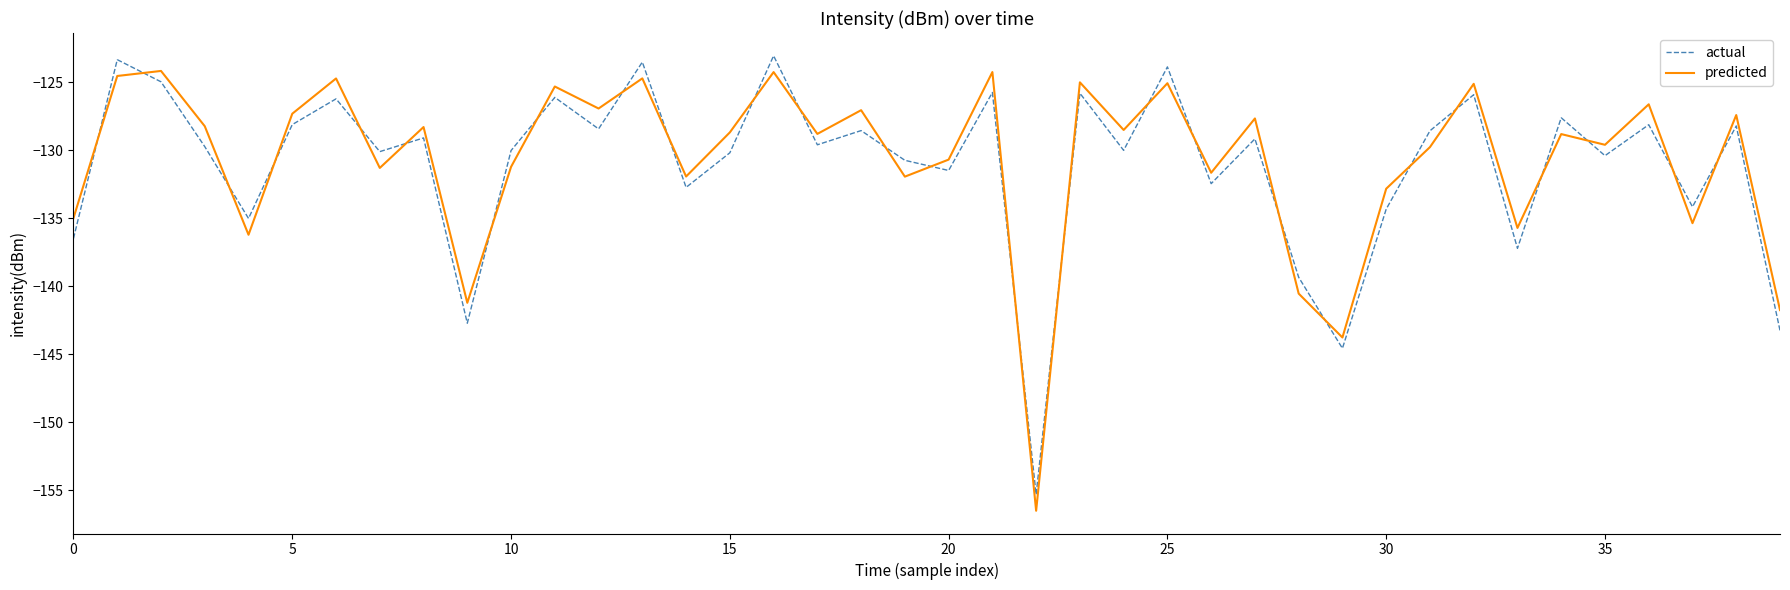

How many times do predicted and actual cross each other?

26